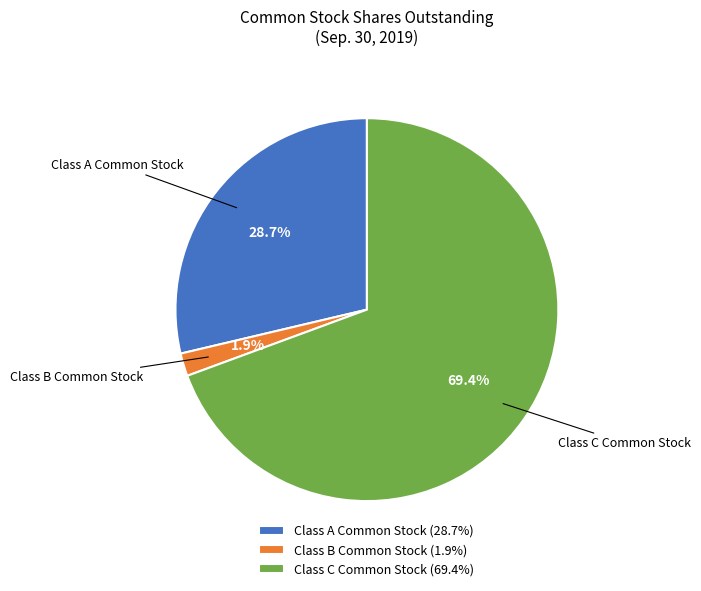

Between Class C Common Stock (69.4%) and Class B Common Stock (1.9%), which is larger?

Class C Common Stock (69.4%)